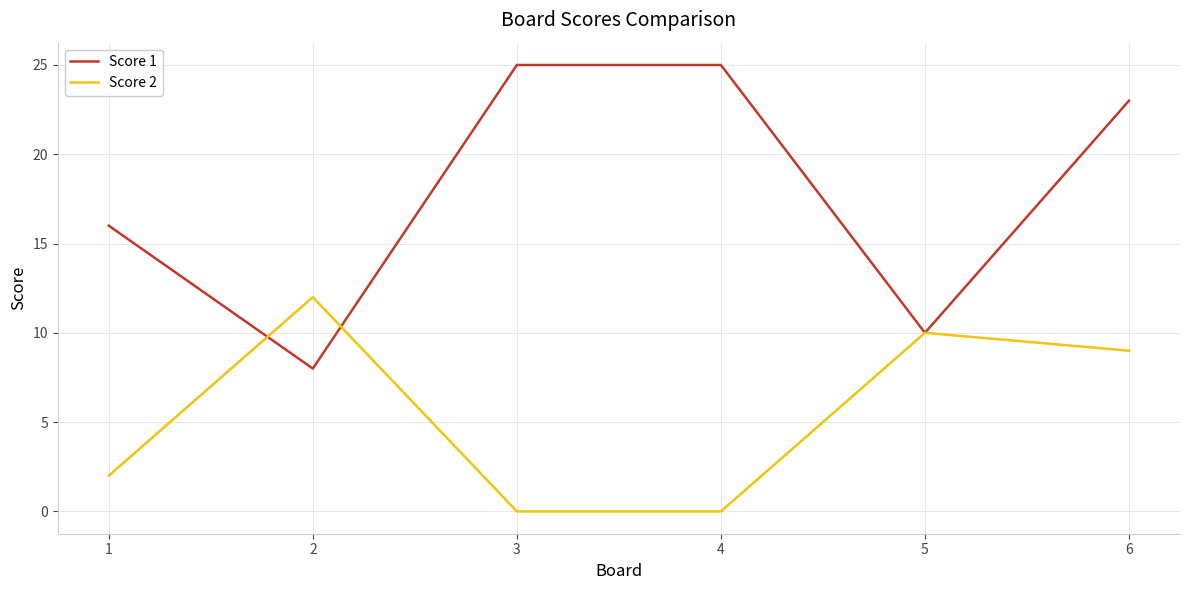

The value of Score 2 at 6 is 15. True or false?

False